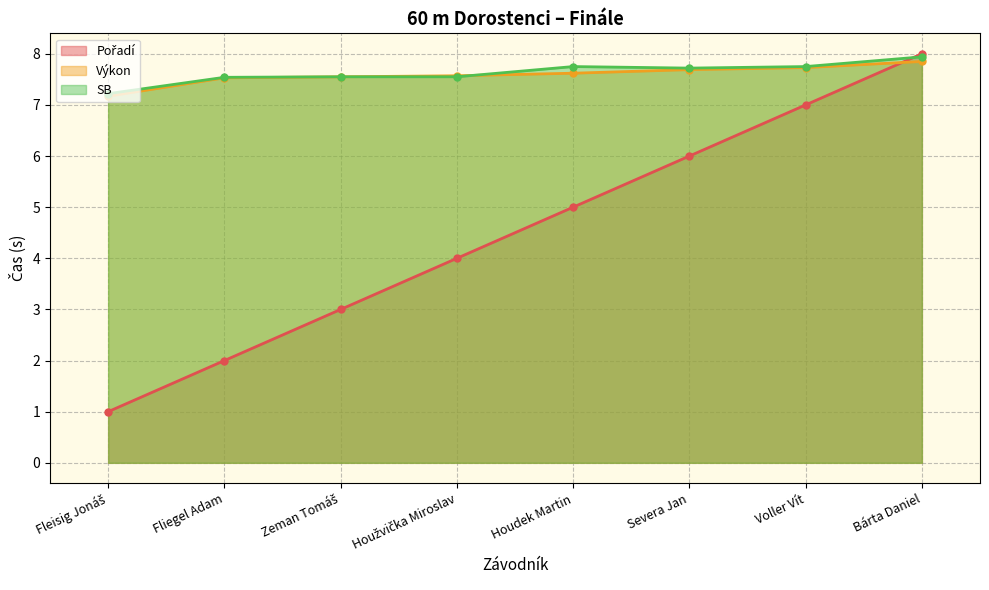

True or false: Pořadí has more than 0 points higher than both neighbors.

False